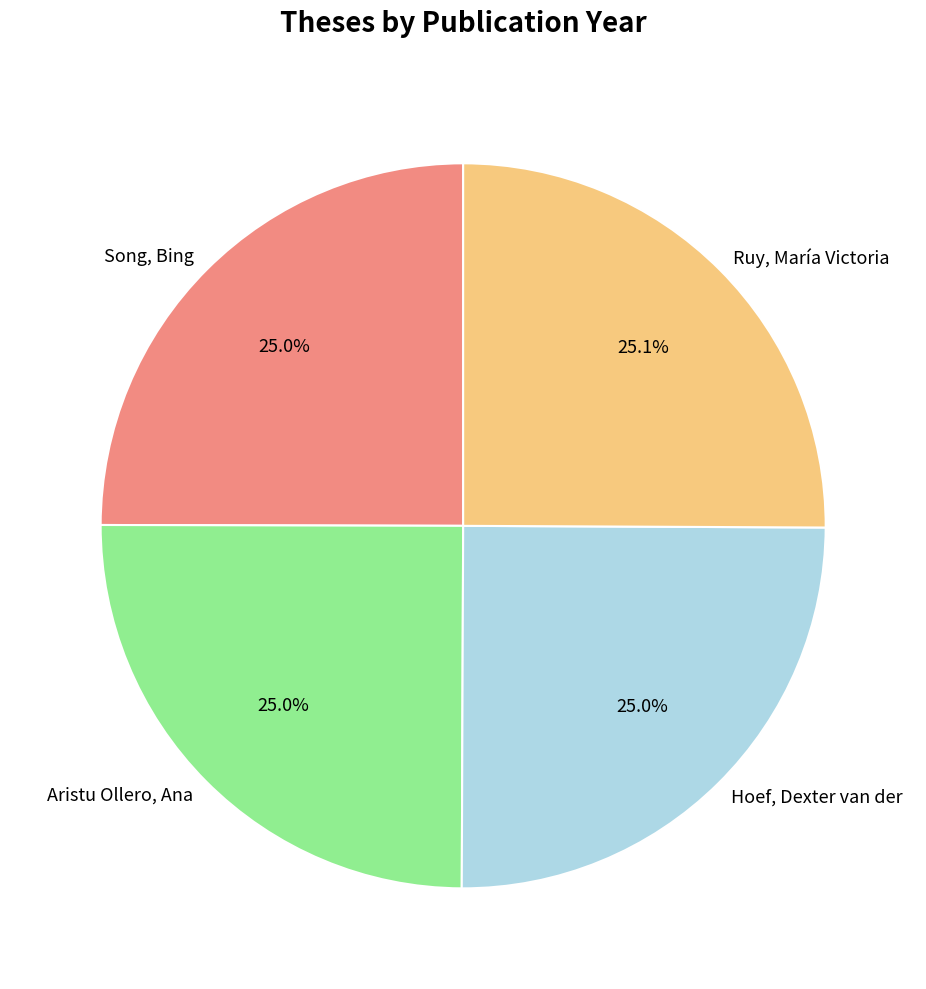

What portion of the pie excludes Song, Bing?

75.0%